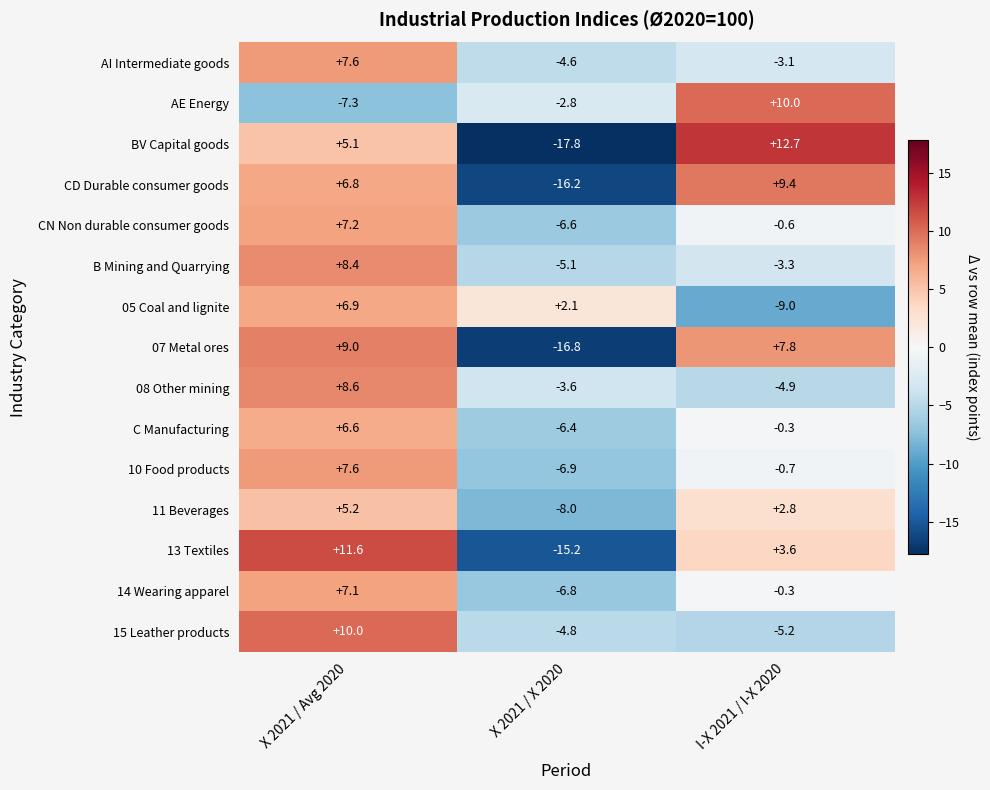

Count the number of data series in this chart.

15